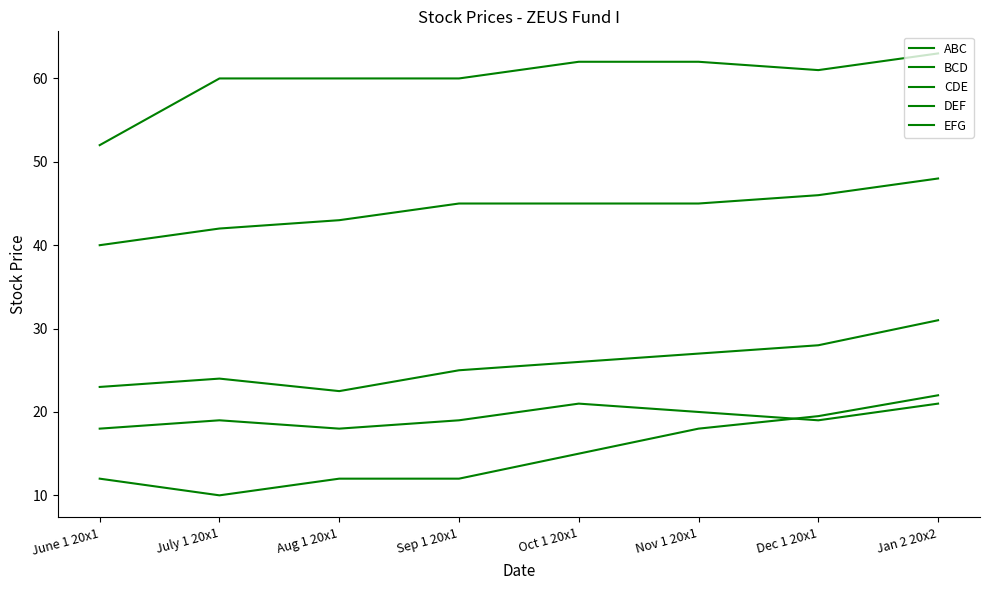

Reading left to right, transcribe all the data shown in this chart.

ABC: 23.0	24.0	22.5	25.0	26.0	27.0	28.0	31.0
BCD: 12.0	10.0	12.0	12.0	15.0	18.0	19.5	22.0
CDE: 18.0	19.0	18.0	19.0	21.0	20.0	19.0	21.0
DEF: 40.0	42.0	43.0	45.0	45.0	45.0	46.0	48.0
EFG: 52.0	60.0	60.0	60.0	62.0	62.0	61.0	63.0